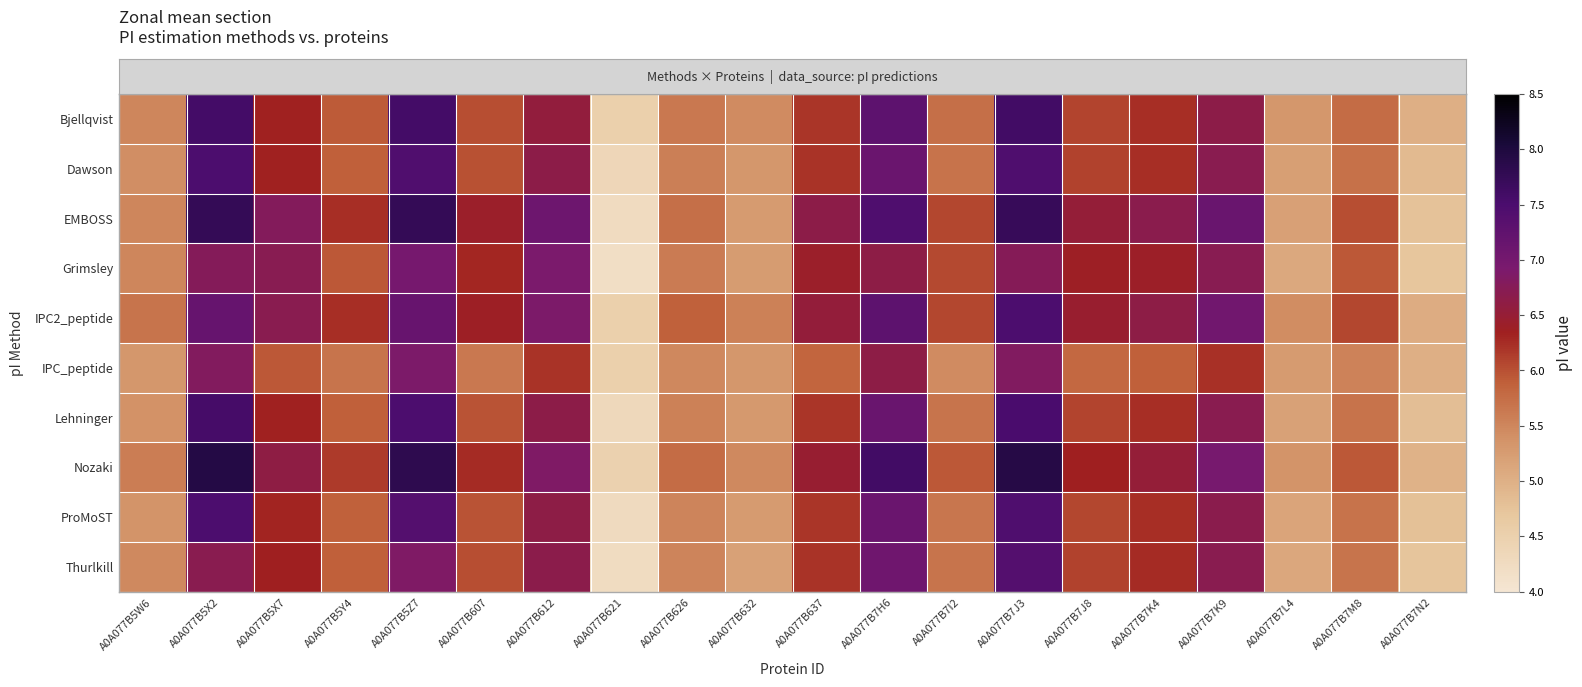

What is the total value across all series at A0A077B7K9?

67.5